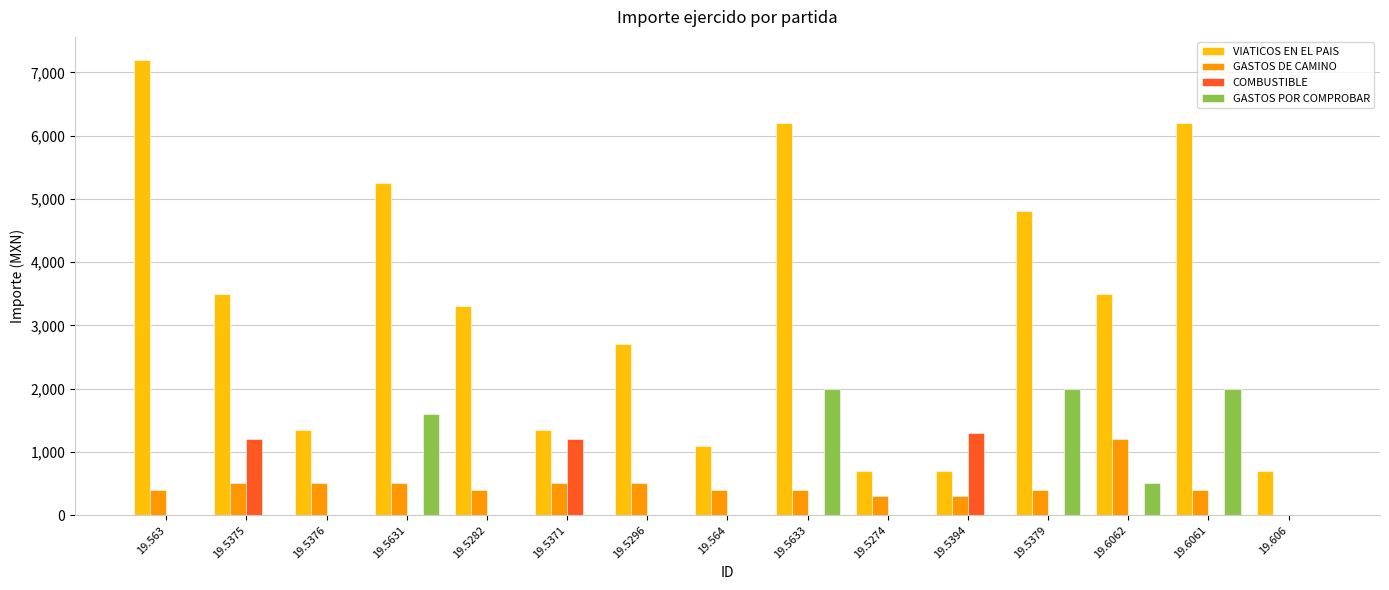

At which label does VIATICOS EN EL PAIS first exceed 3300?

19.563